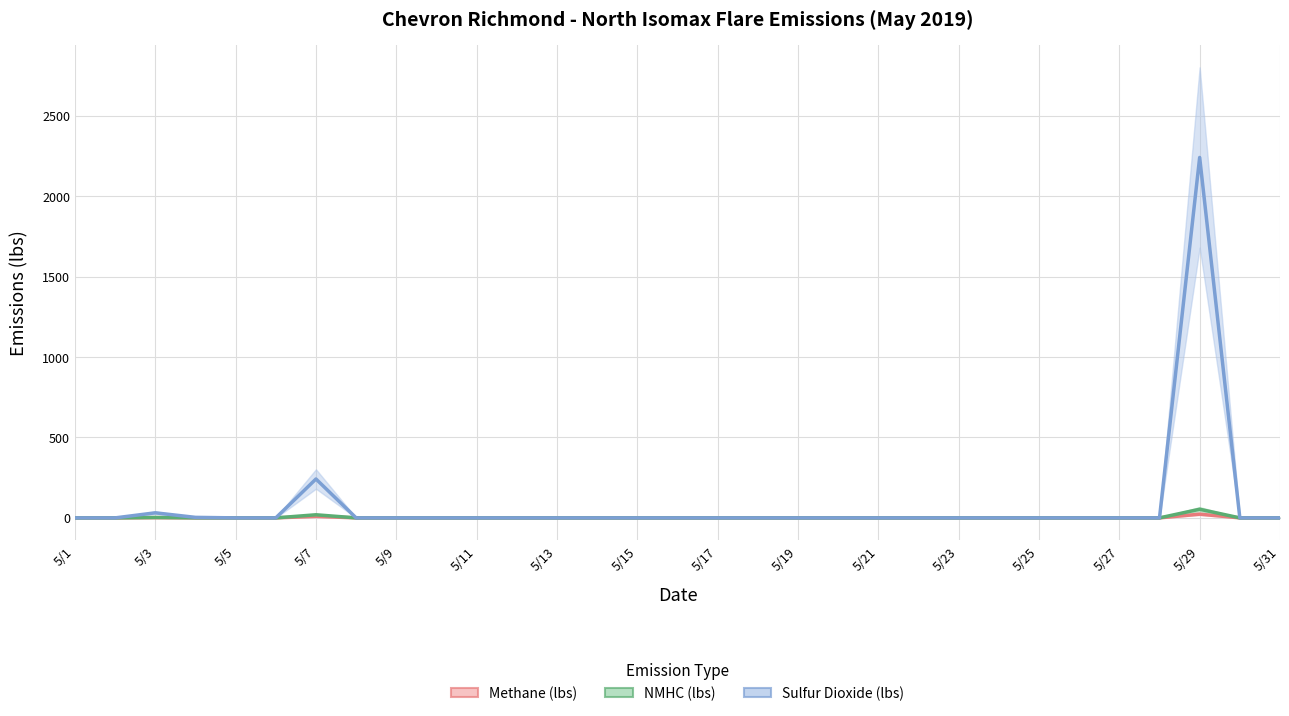

Count the number of categories in the chart.

31